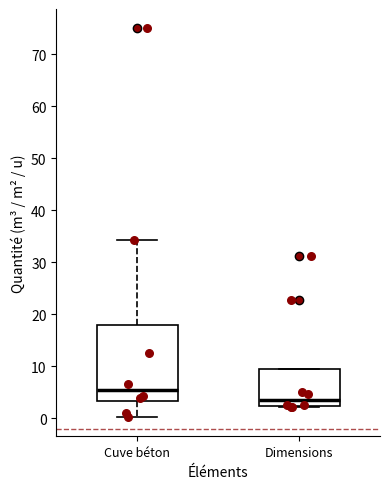

Where does the lower whisker of the box for Cuve béton end on the y-axis? The values are not printed on the chart, so give them approximately, as read against the axis.

0